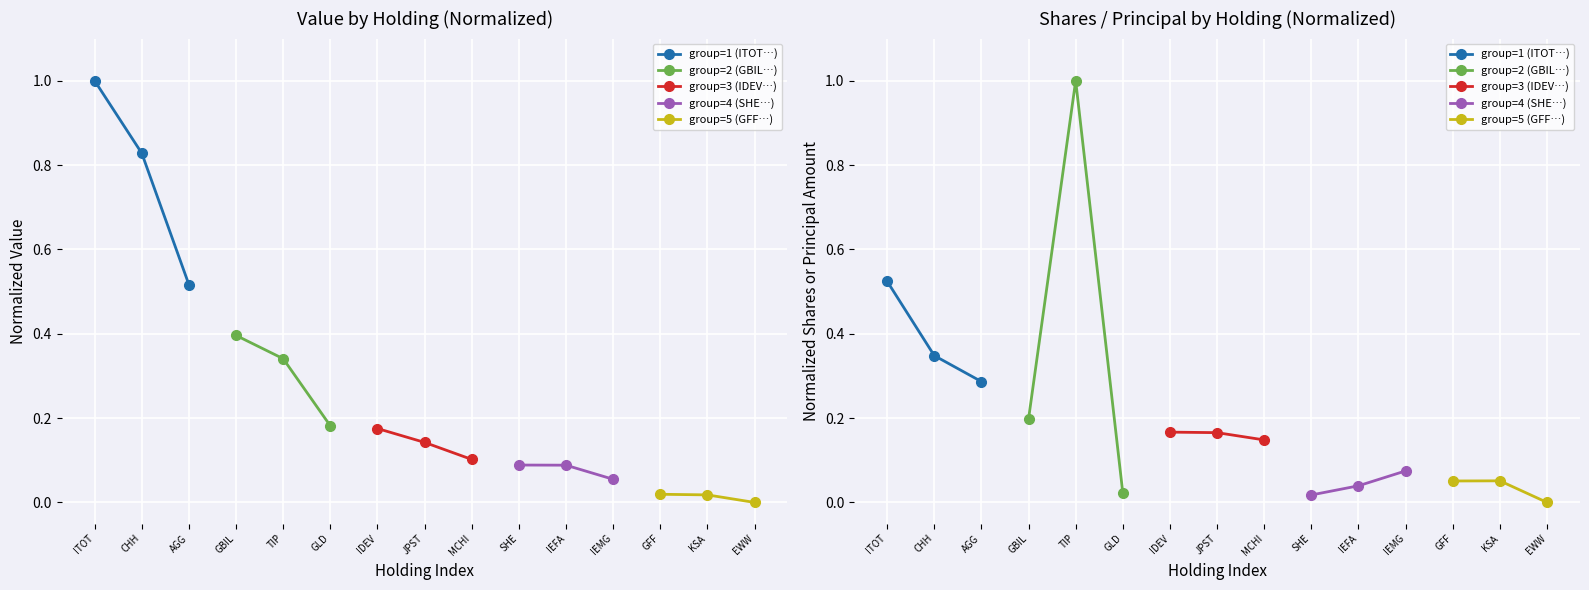

Rank the series at CHH from lowest to highest value.

group=4 (SHE…), group=5 (GFF…), group=3 (IDEV…), group=1 (ITOT…), group=2 (GBIL…)